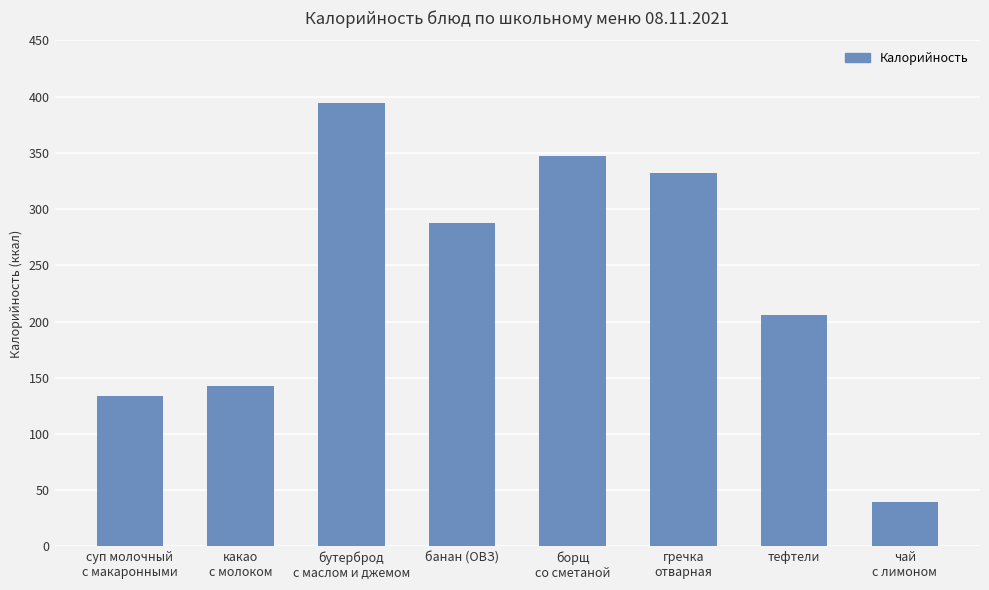

What is the label of the 2nd bar from the right?

тефтели